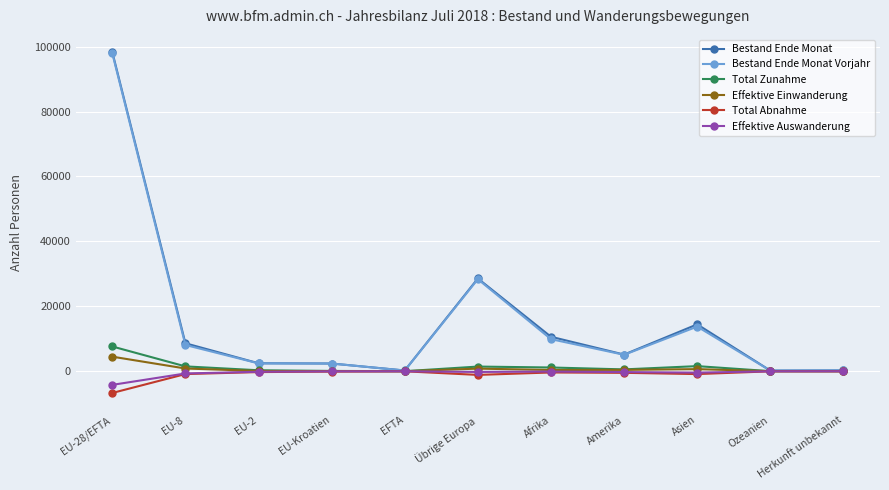

At which label is Effektive Einwanderung closest to 2252?

EU-8